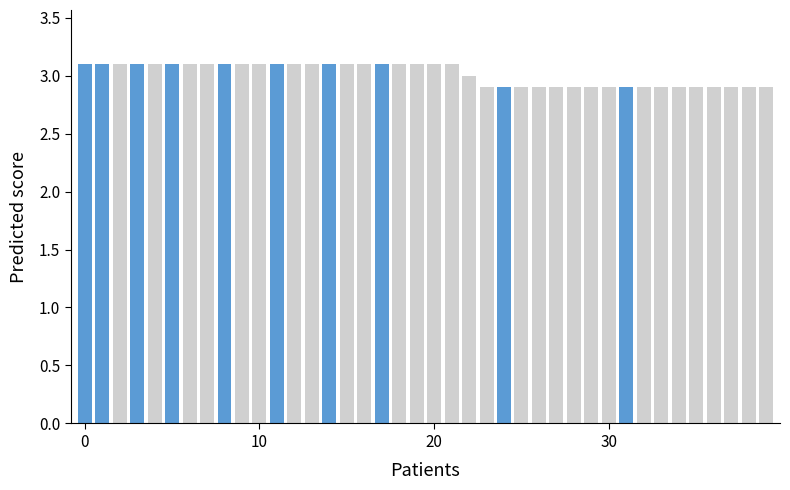

What is the minimum value for highlighted?

2.9